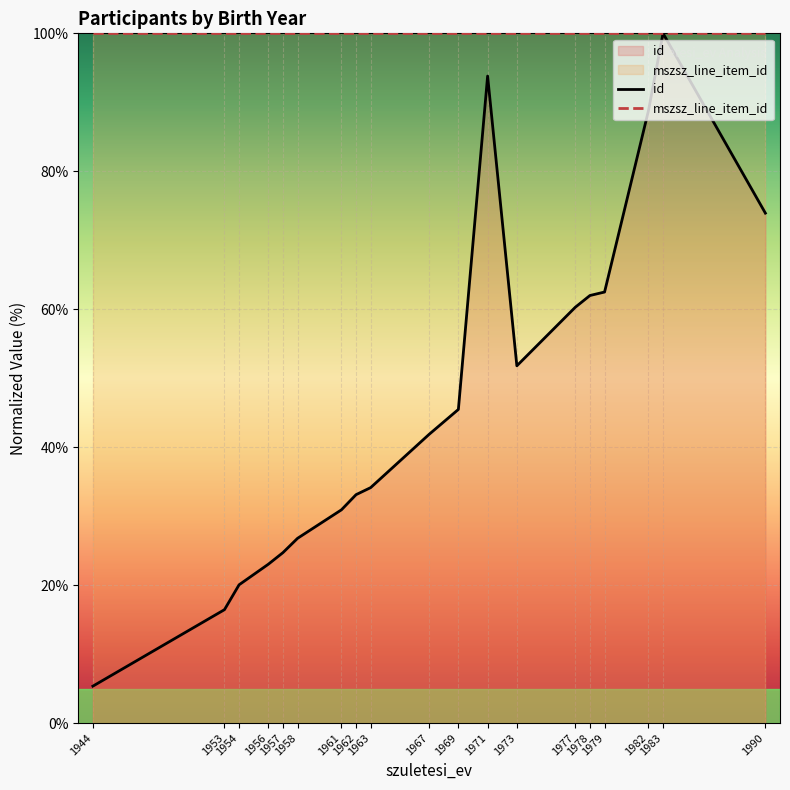

Does the chart display data point markers on the line(s)?

No